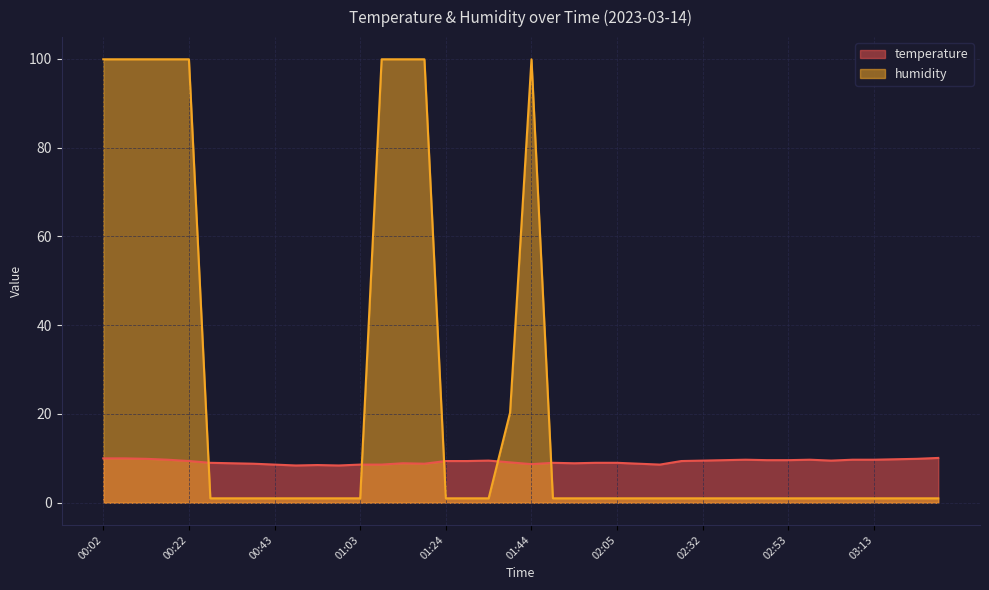

Where do humidity and temperature first cross each other?

00:22 and 00:27